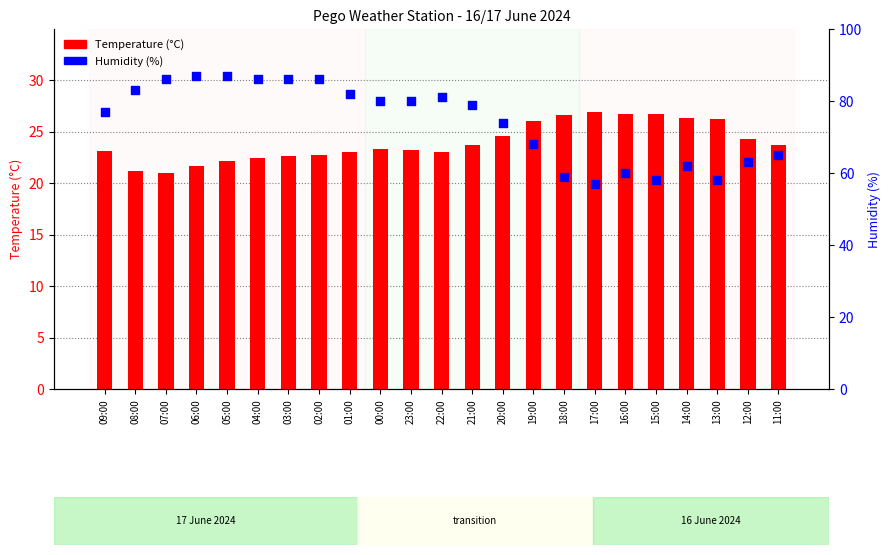

Is the value of Humidity (%) at 18:00 greater than the value of Temperature (°C) at 01:00?

Yes